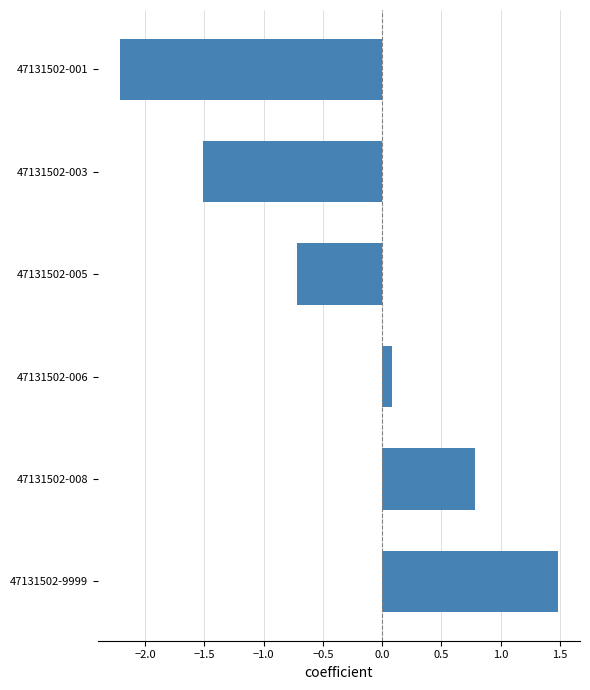

Which label corresponds to the smallest value in the chart?

47131502-001